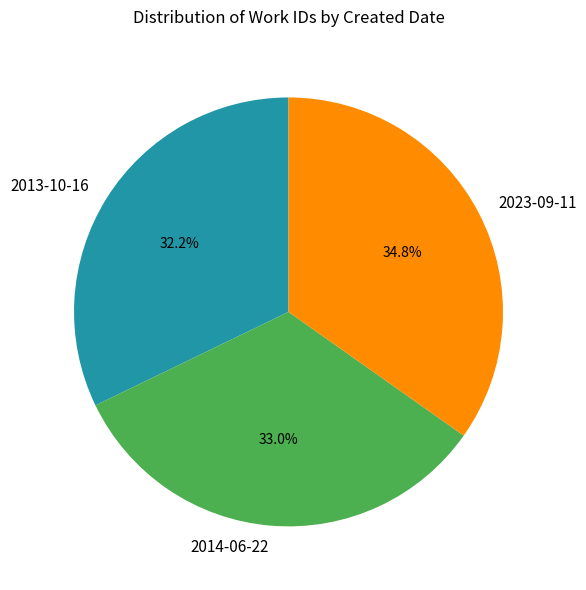

To the nearest percent, what is the difference between the largest and smallest slice percentages?

3%